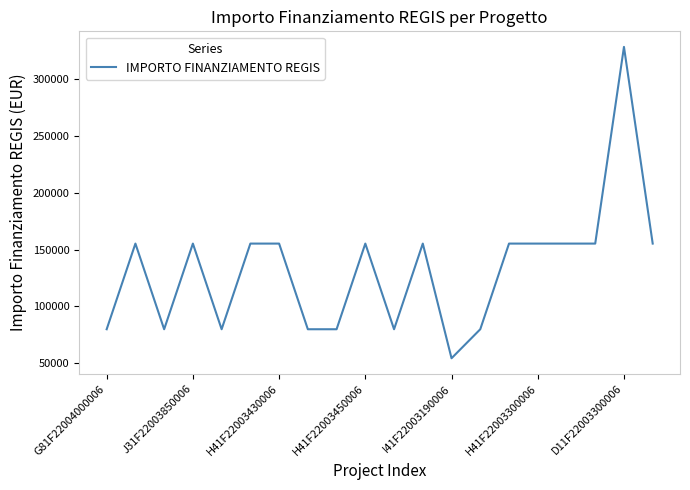

What is the smallest value displayed?

54412